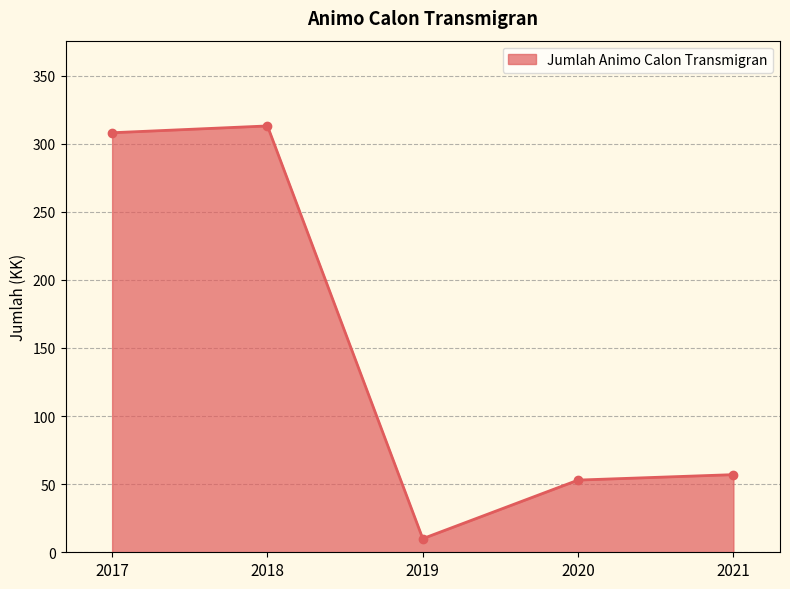

How many lines are shown in the chart?

1